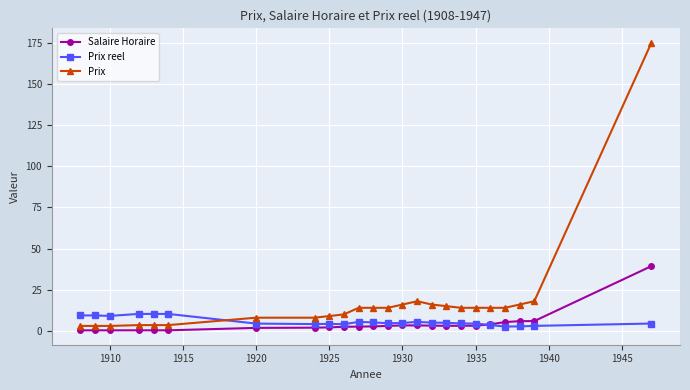

Does the chart display data point markers on the line(s)?

Yes